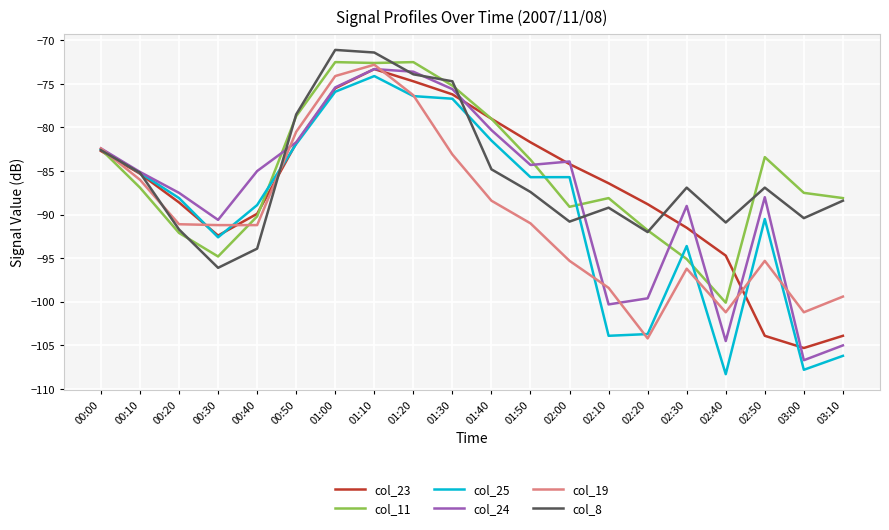

At which label is col_25 closest to -91?

02:50